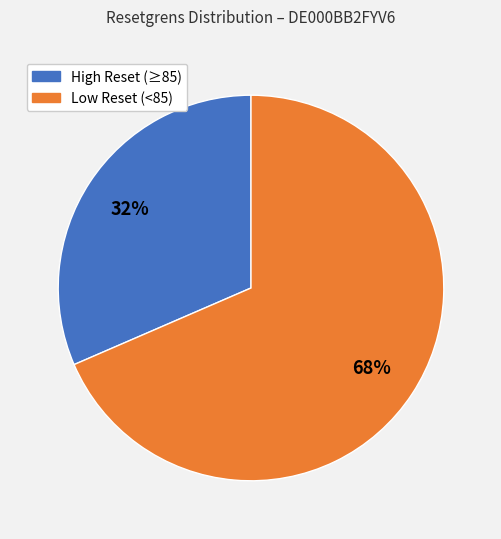

To the nearest percent, what is the average slice percentage?

50%